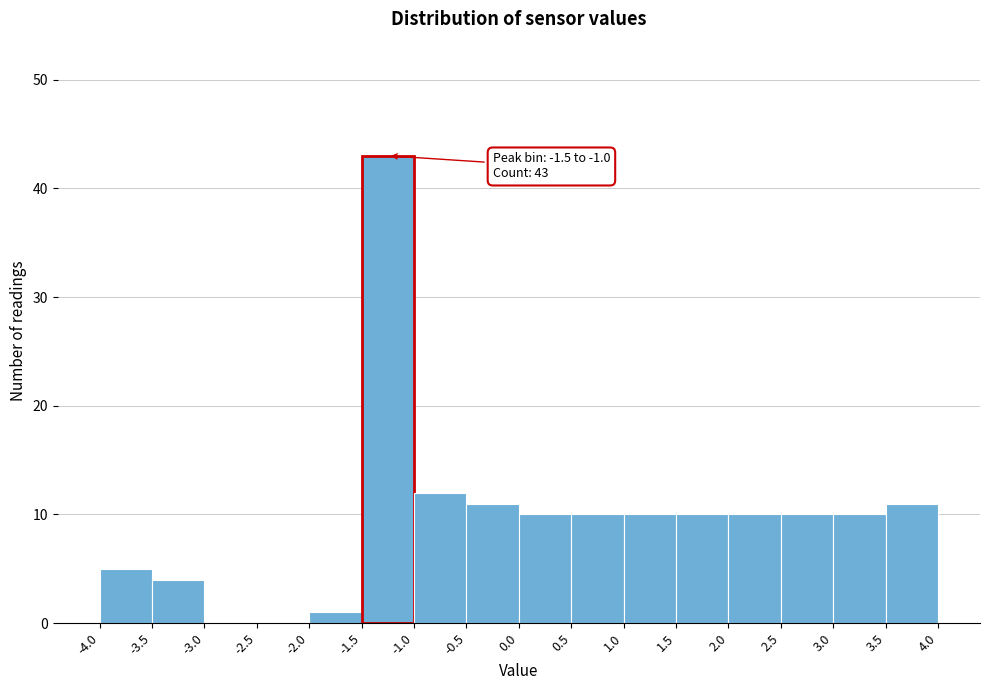

Which range on the x-axis has the tallest bar?

-1.5 to -1.0